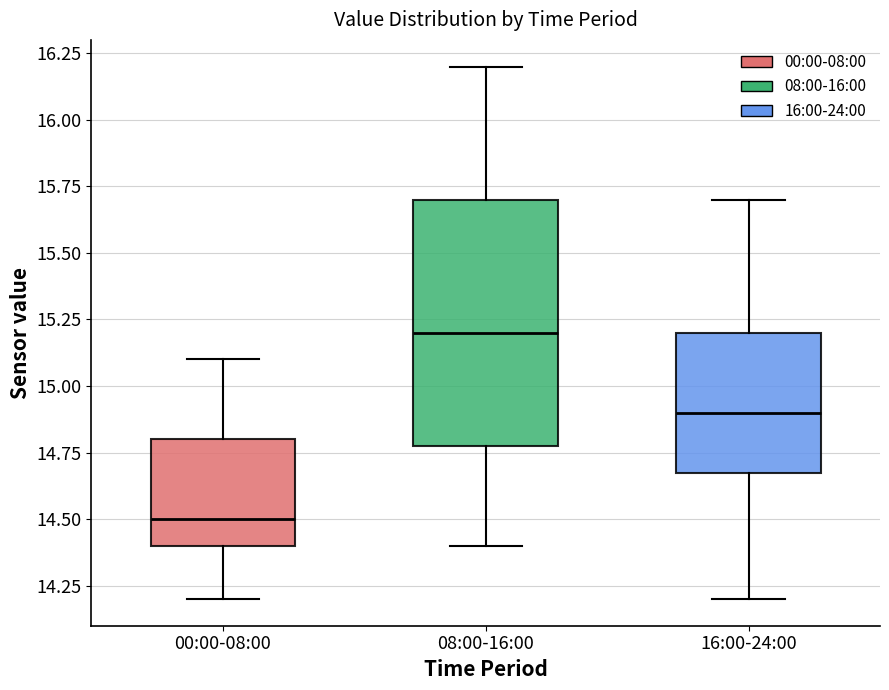

Which box's median line is the lowest?

00:00-08:00